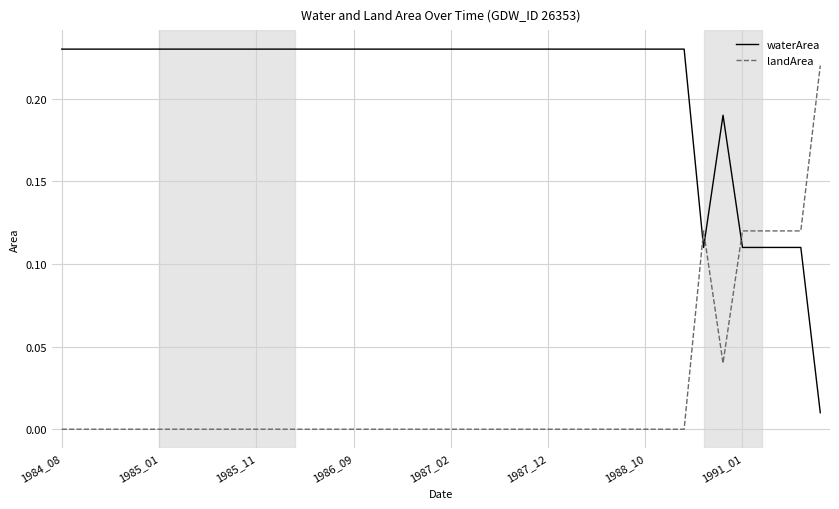

How many times do landArea and waterArea cross each other?

3